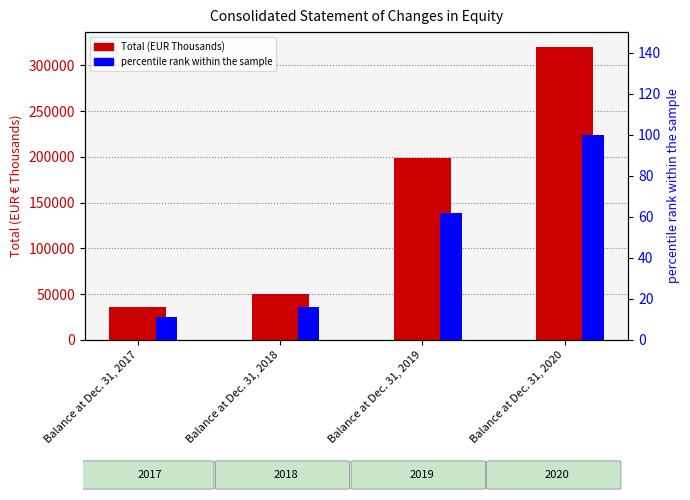

What is the average value of the Total series?

151414